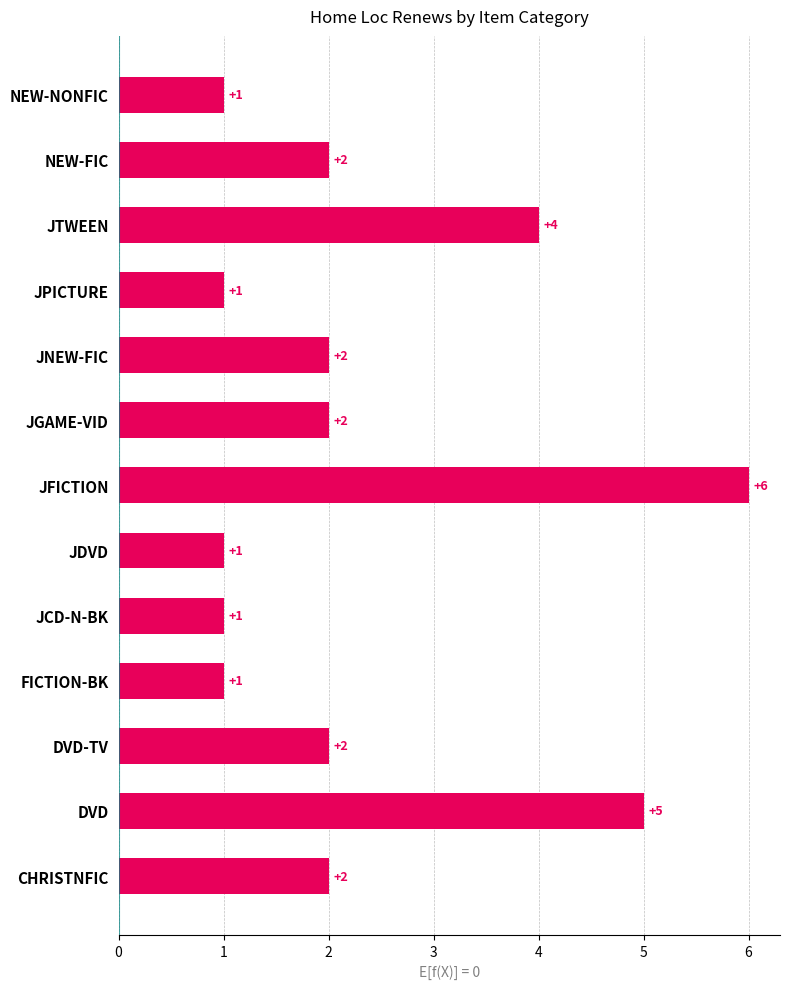

What is the difference between the second highest and minimum values?

4